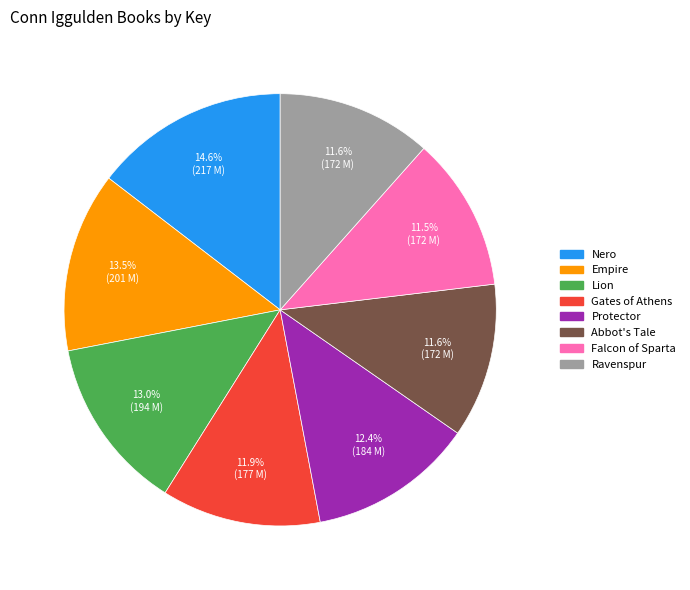

To the nearest percent, what is the difference between the Protector and Empire slice percentages?

1%